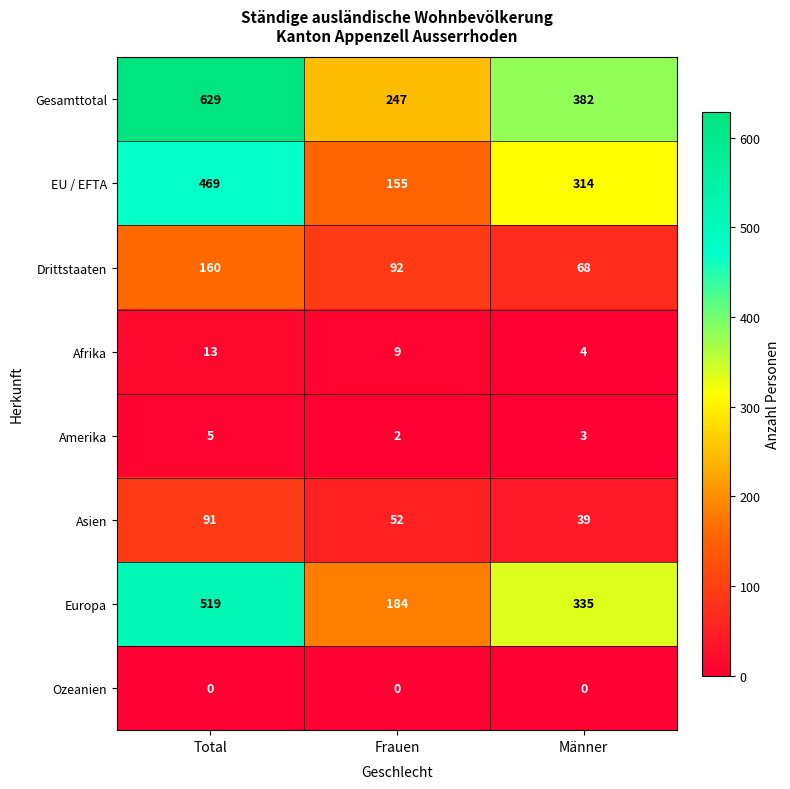

At which category is the sum across all series the highest?

Total